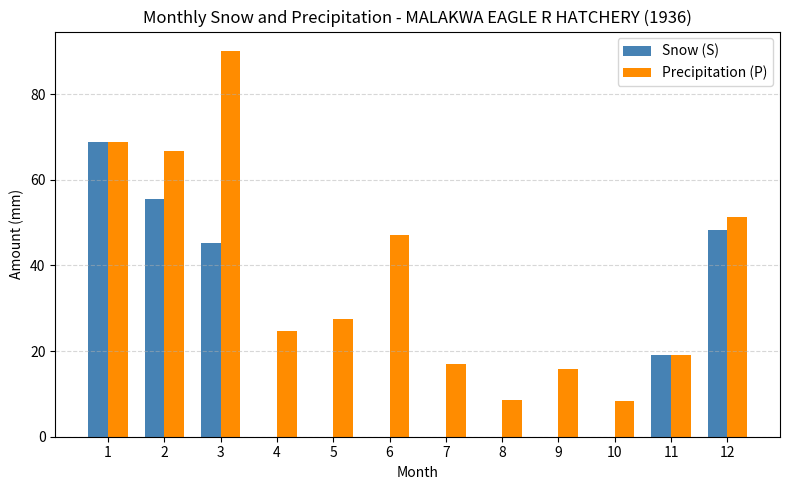

True or false: Snow (S) has a value of 0.0 at 7.

True